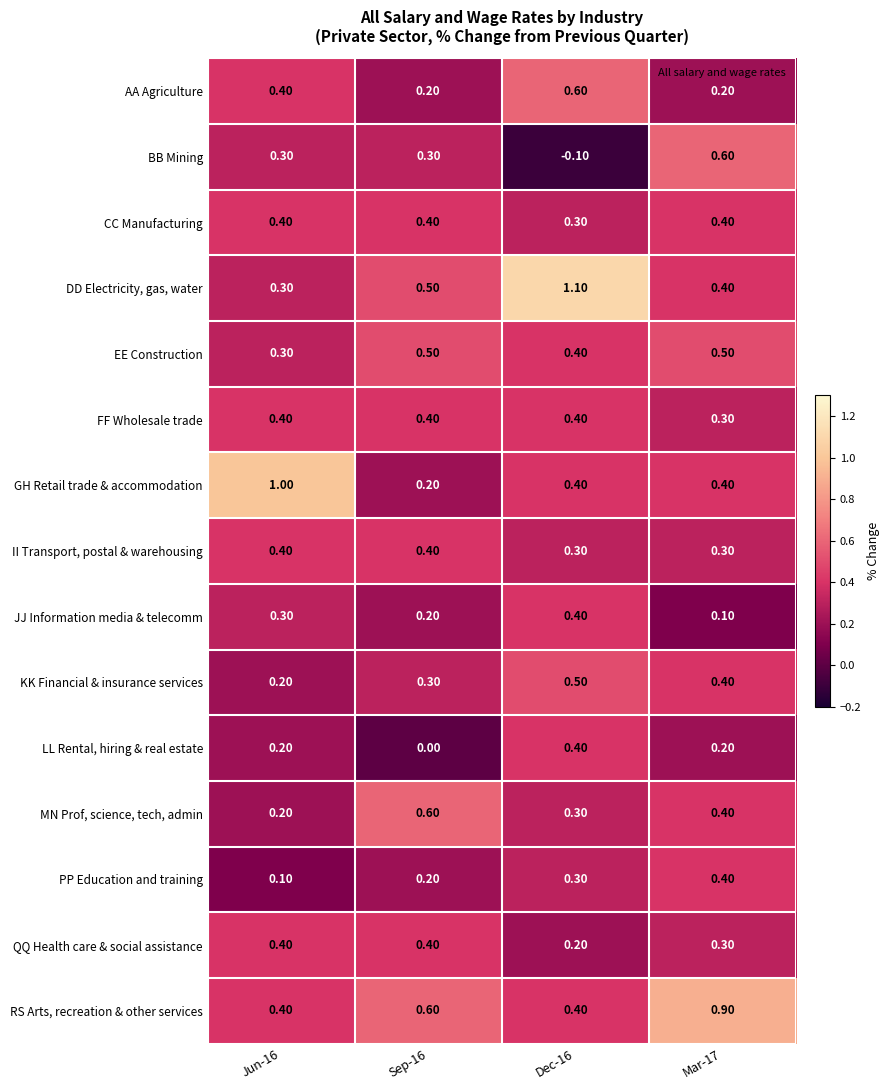

What is the total value across all series at Sep-16?

5.2